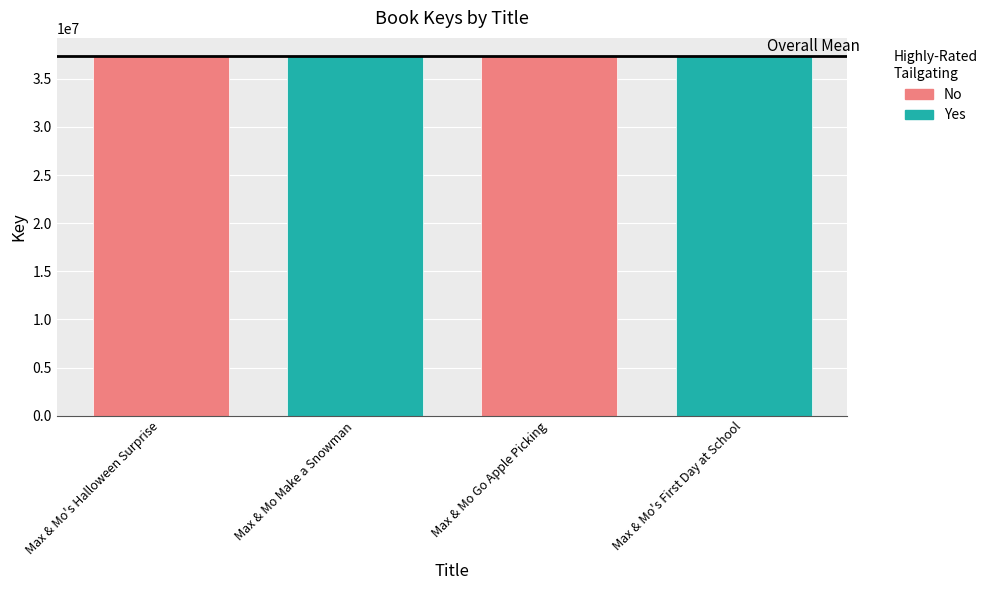

What is the difference between the maximum and minimum values?

2051